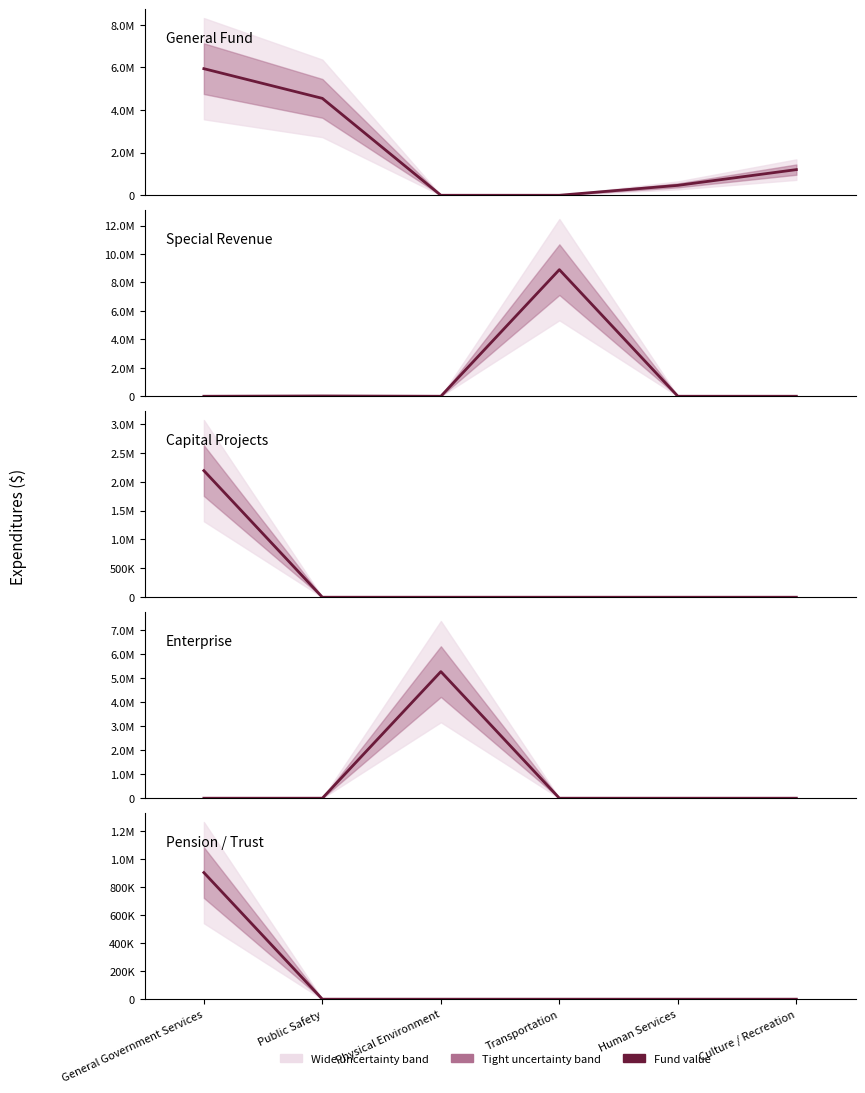

Rank the series by their maximum value, from lowest to highest.

Pension / Trust, Capital Projects, Enterprise, General Fund, Special Revenue